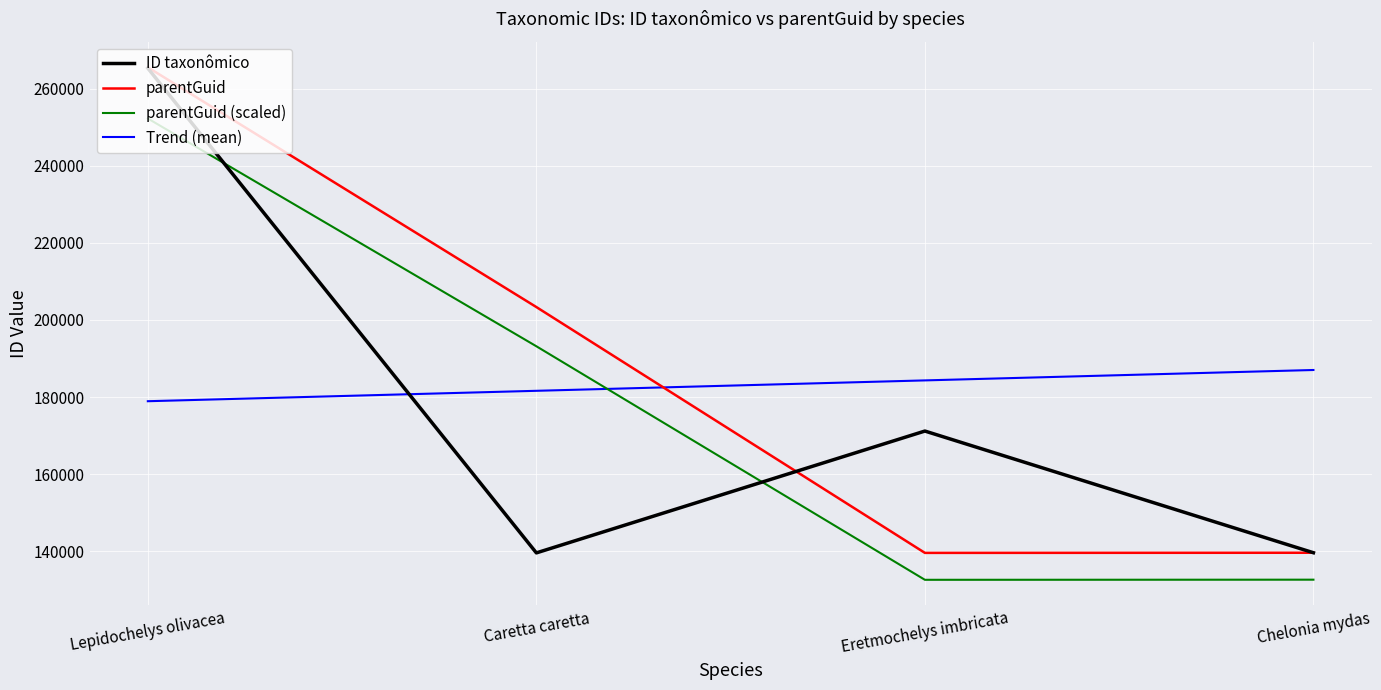

At which label is parentGuid (scaled) closest to 192429?

Caretta caretta